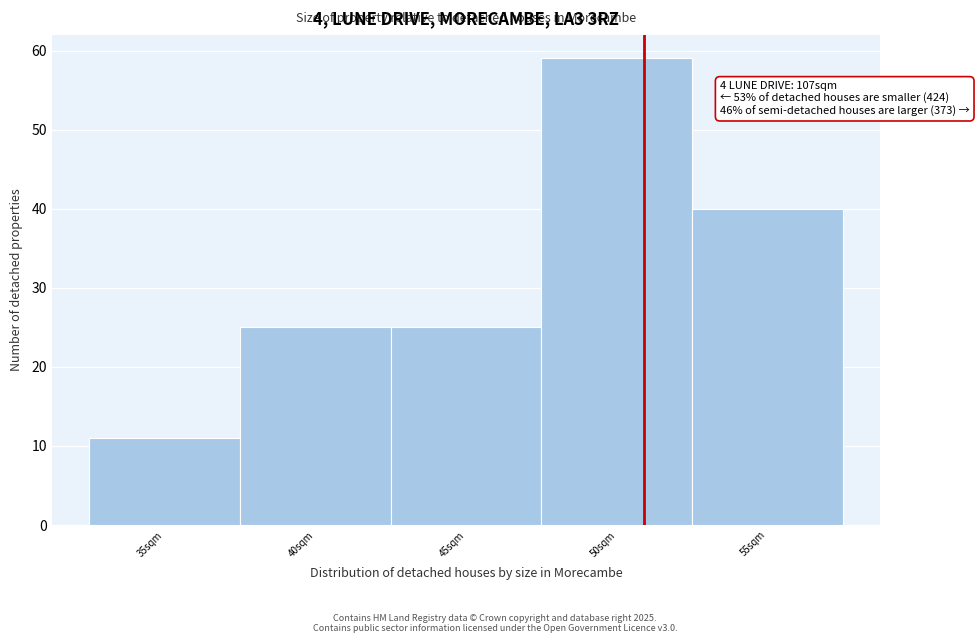

Reading left to right, list all the values displayed in this chart.

11	25	25	59	40